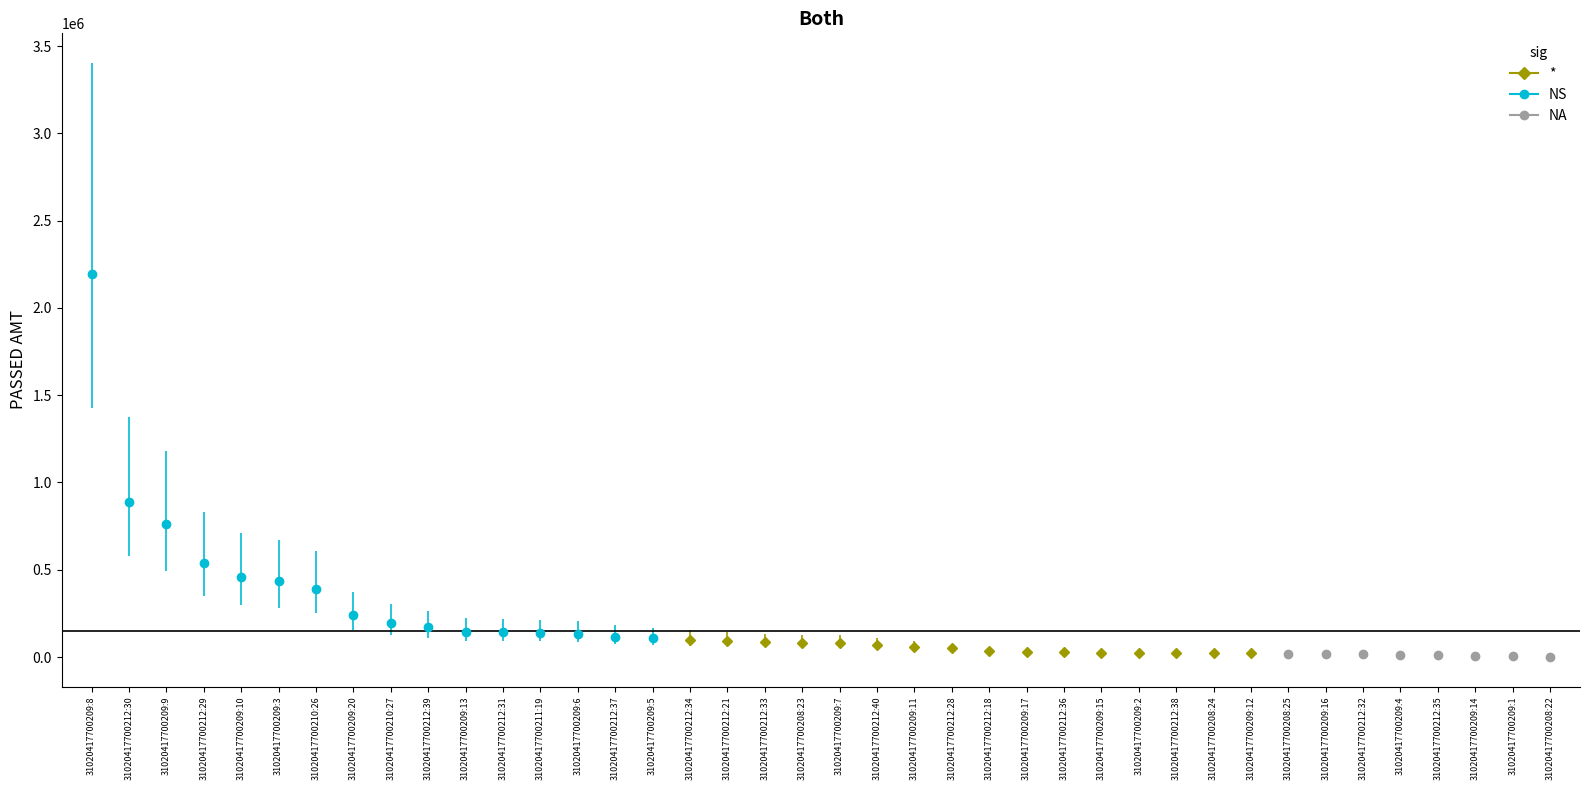

What is the approximate value of passed_amt at 31020417700209:20, to the nearest 10?

239400